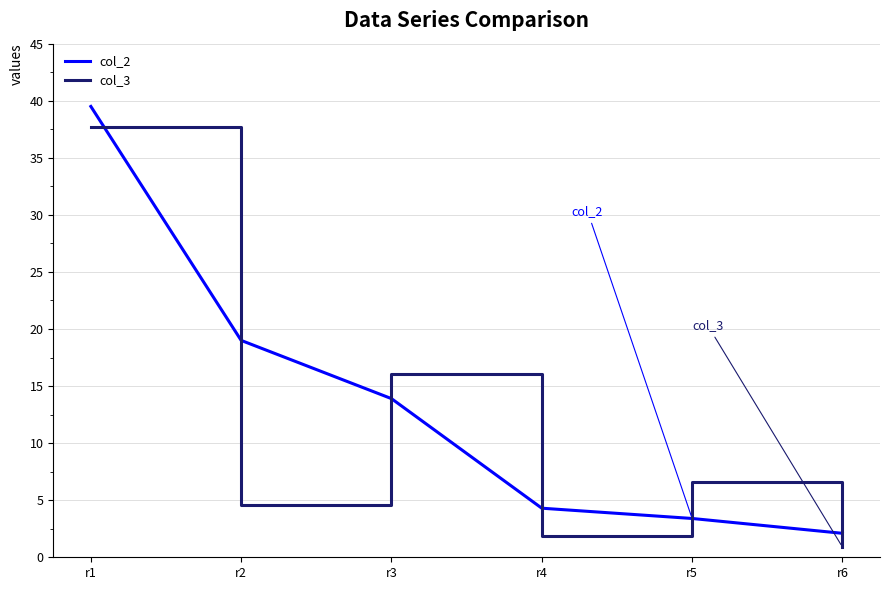

What are all the series names shown in the legend?

col_2, col_3